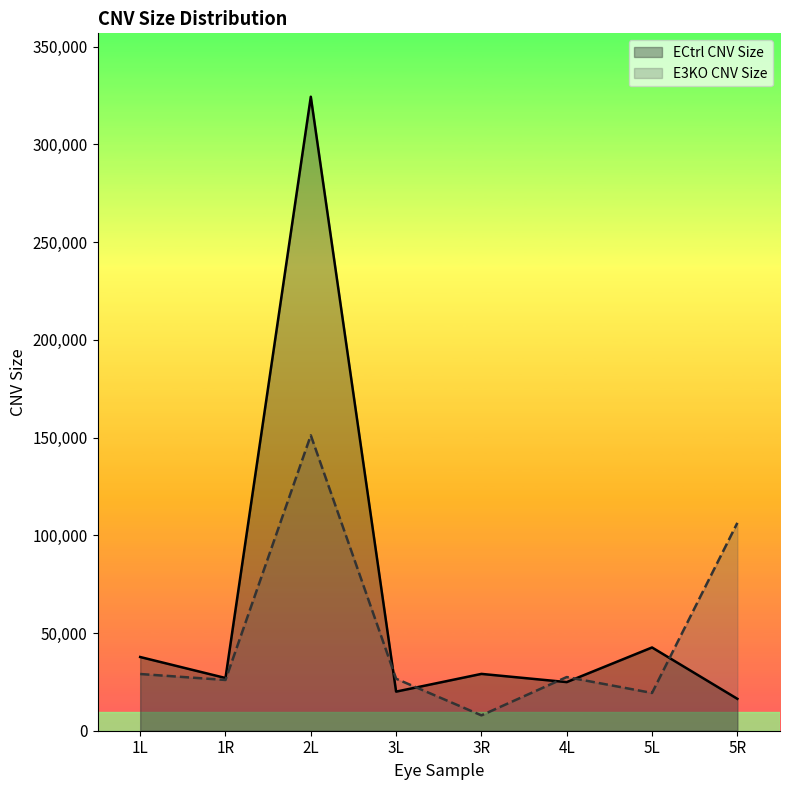

What is the change in value from 1R to 5R?

-10643